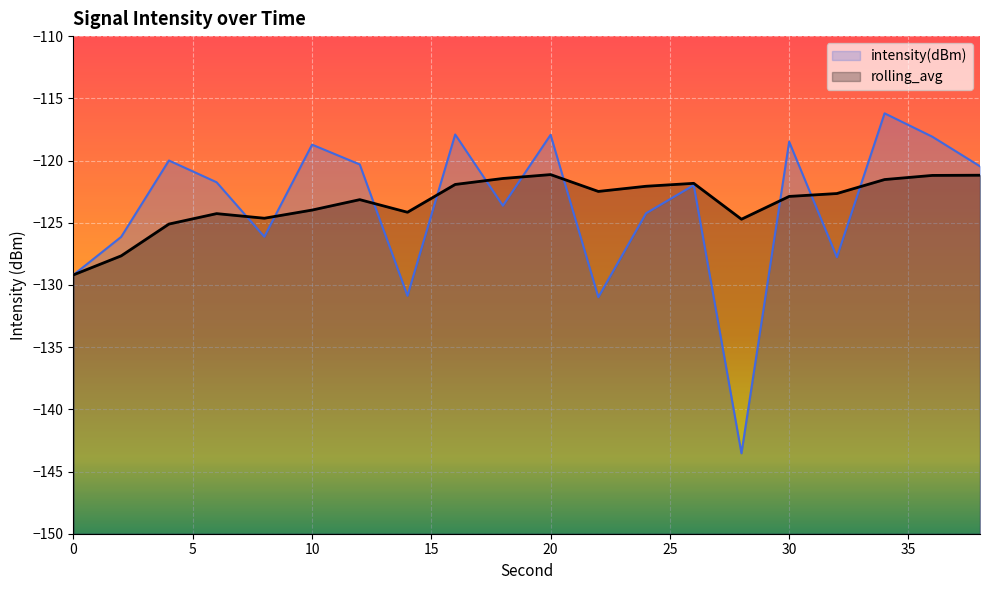

List the series in order of their peak value, lowest first.

rolling_avg, intensity(dBm)